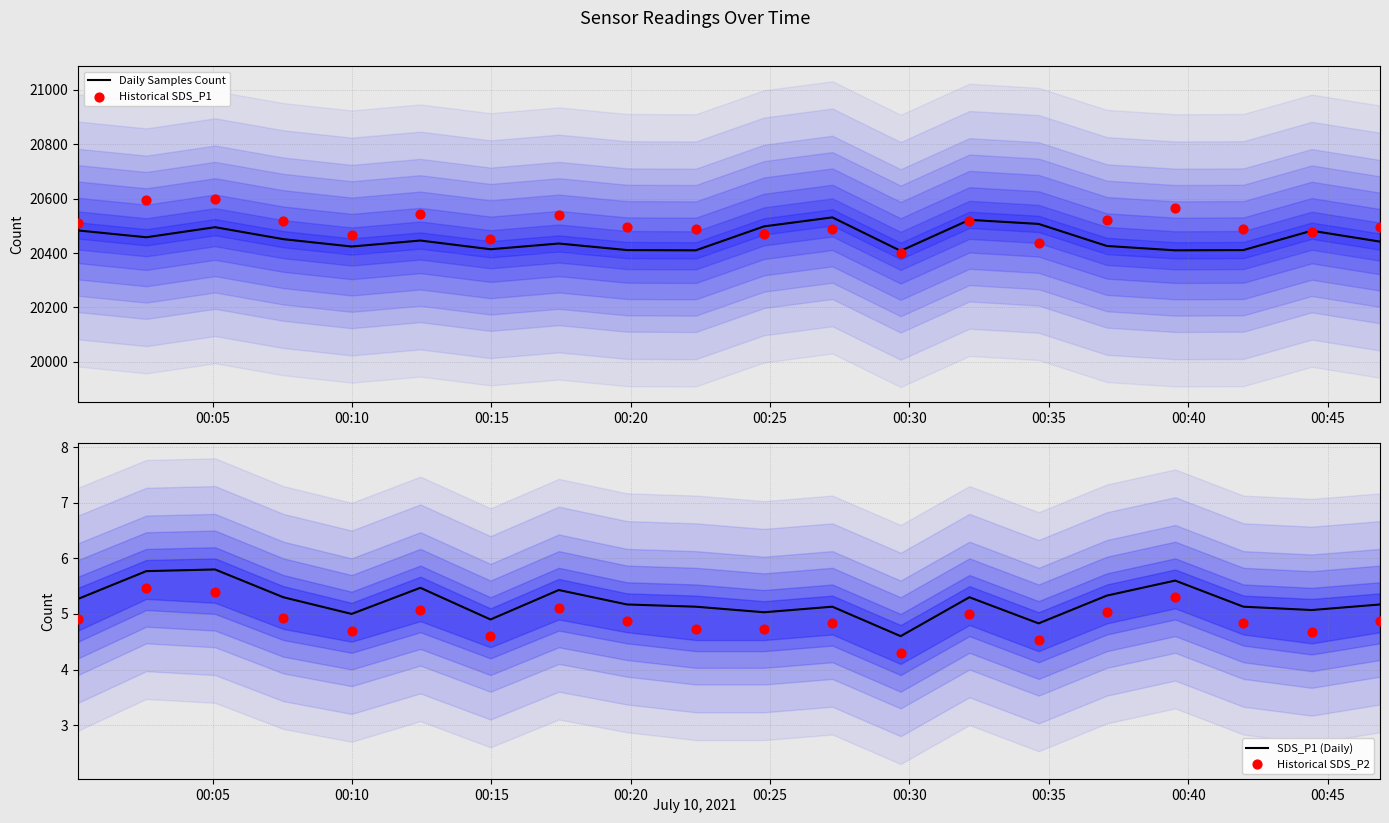

Is the value of Historical SDS_P1 at 00:20 greater than the value of SDS_P1 (Daily) at 00:45?

Yes